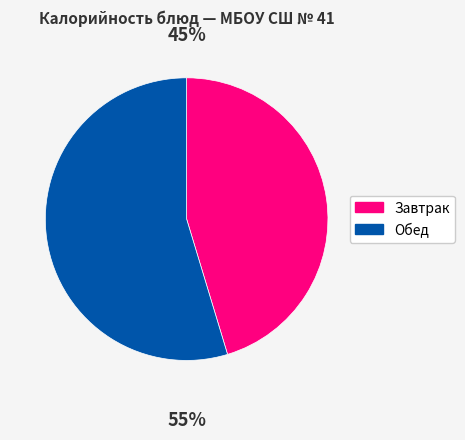

Does any single category account for the majority?

Yes